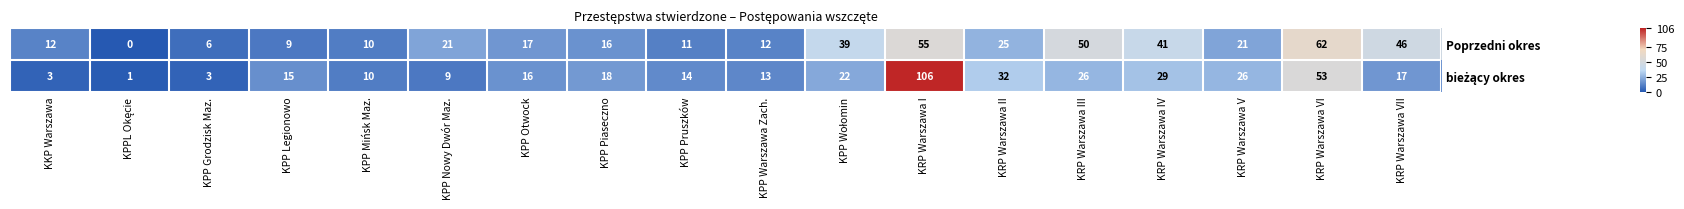

Which series has the largest total across all categories?

Poprzedni okres